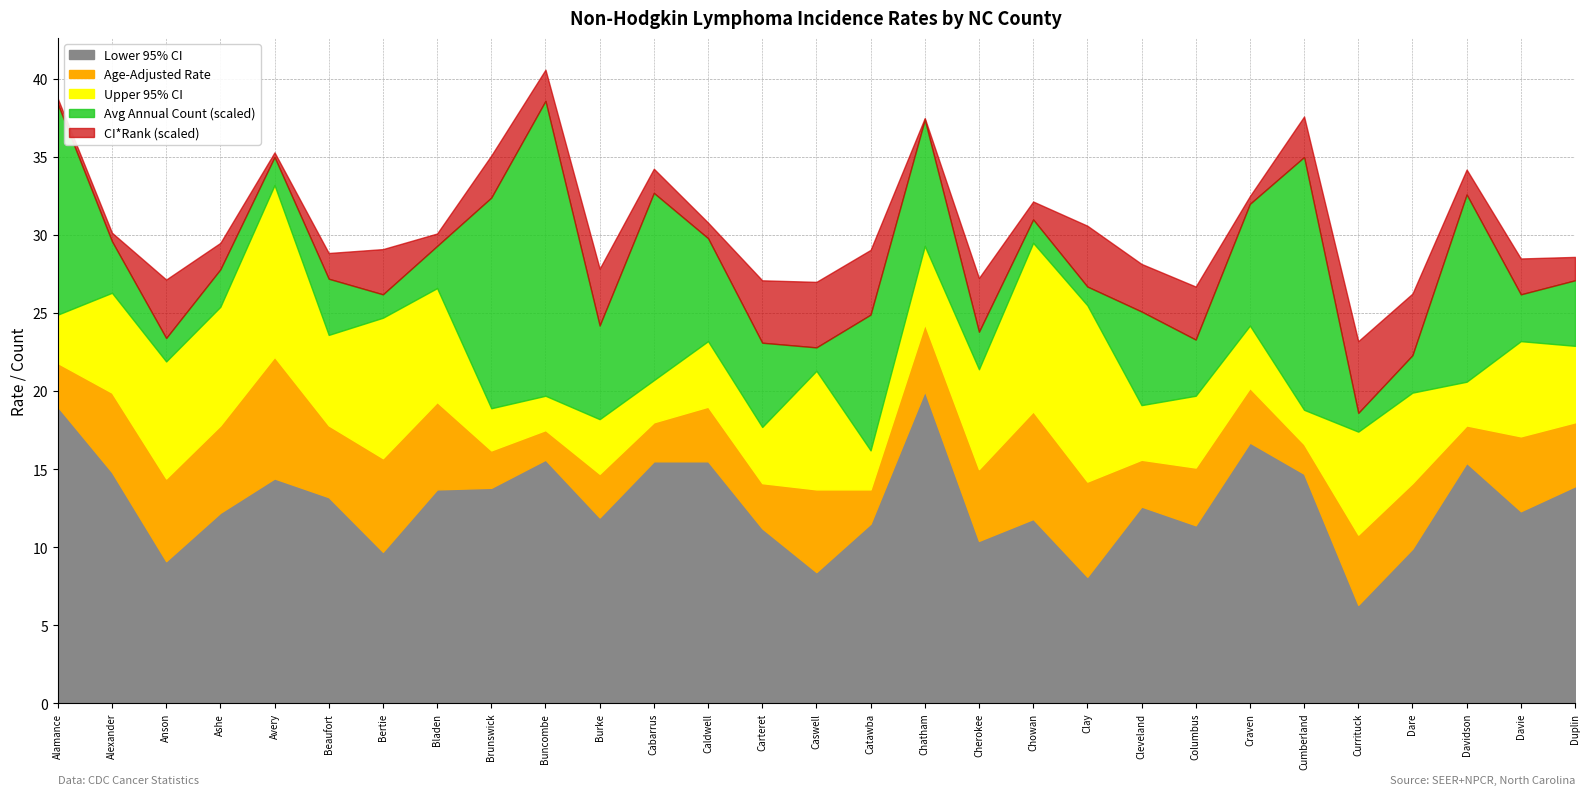

Reading right to left, list all the values displayed in this chart.

Lower 95% CI: 13.9	12.3	15.4	9.9	6.3	14.7	16.7	11.4	12.6	8.1	11.8	10.4	20.0	11.5	8.4	11.2	15.5	15.5	11.9	15.6	13.8	13.7	9.7	13.2	14.4	12.2	9.1	14.8	19.0
Age-Adjusted Rate: 18.0	17.1	17.8	14.1	10.8	16.6	20.2	15.1	15.6	14.2	18.7	15.0	24.3	13.7	13.7	14.1	19.0	18.0	14.7	17.5	16.2	19.3	15.7	17.8	22.2	17.8	14.4	19.9	21.8
Upper 95% CI: 22.9	23.2	20.6	19.9	17.4	18.8	24.2	19.7	19.1	25.5	29.5	21.4	29.3	16.2	21.3	17.7	23.2	20.7	18.2	19.7	18.9	26.6	24.7	23.6	33.2	25.4	21.9	26.3	24.9
Avg Annual Count: 14.0	10.0	40.0	8.0	4.0	54.0	26.0	12.0	20.0	4.0	5.0	8.0	27.0	29.0	5.0	18.0	22.0	40.0	20.0	63.0	45.0	9.0	5.0	12.0	6.0	8.0	5.0	11.0	45.0
CI*Rank: 30.0	46.0	32.0	79.0	92.0	52.0	10.0	68.0	61.0	78.0	23.0	69.0	2.0	83.0	84.0	80.0	20.0	31.0	73.0	40.0	54.0	16.0	58.0	33.0	6.0	34.0	75.0	11.0	7.0